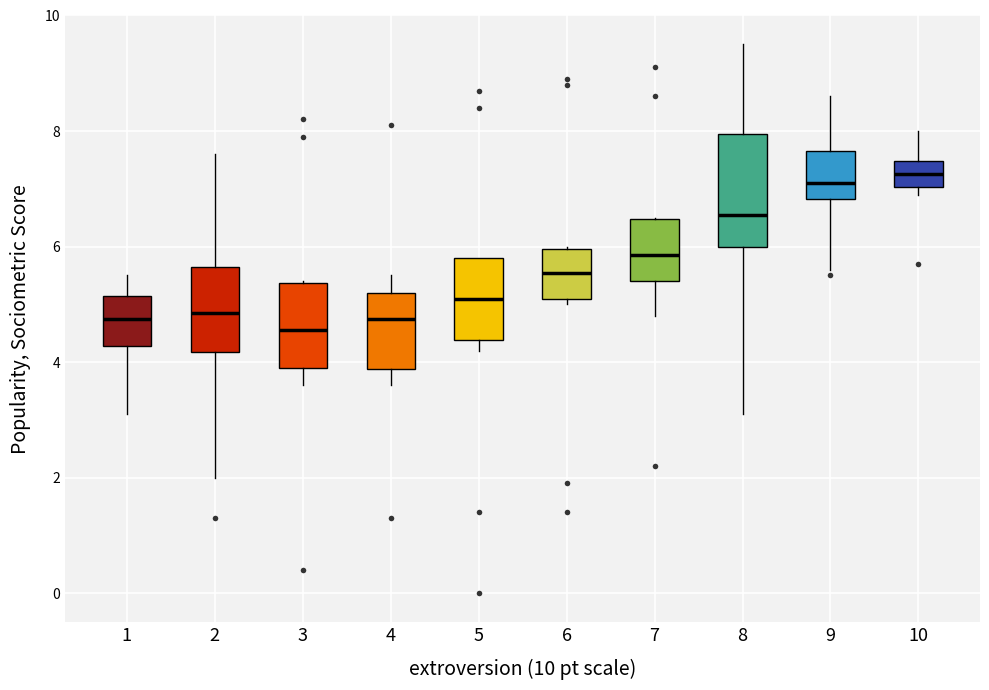

Comparing the boxes themselves (not the whiskers), which one is the tallest?

8